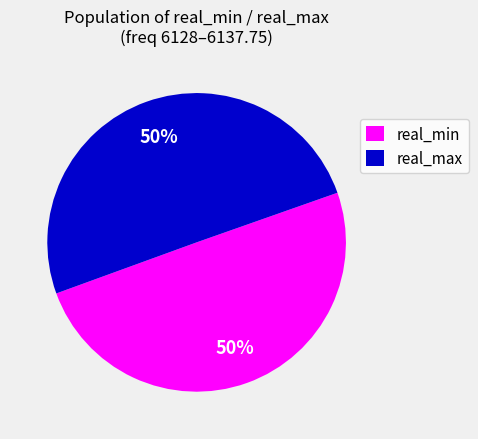

To the nearest percent, what portion does real_max represent?

50%